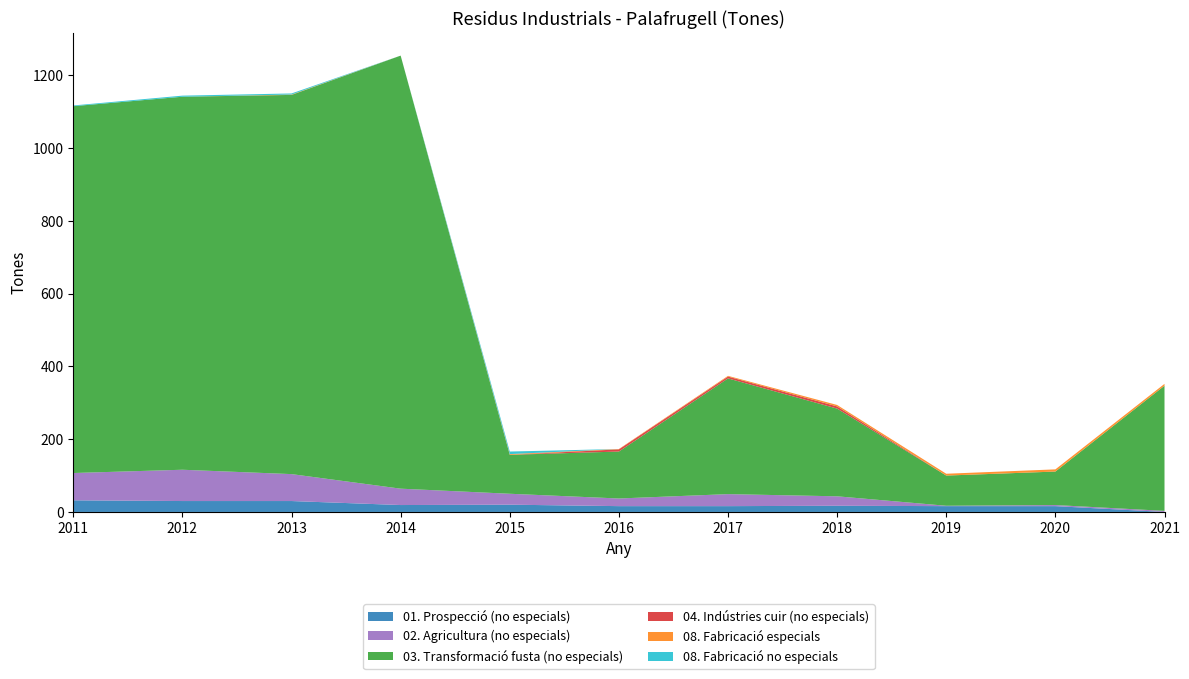

Reading right to left, what are all the values shown in this chart?

01. Prospecció (no especials): 0	16	16	17	16	16	20	19	30	30	32
02. Agricultura (no especials): 3	3	1	26	33	21	30	45	74	86	75
03. Transformació fusta (no especials): 344	92	83	241	318	129	107	1190	1042	1025	1008
04. Indústries cuir (no especials): 0	0	0	6	5	6	0	0	0	0	0
08. Fabricació especials: 5	6	5	4	2	1	2	0	1	0	0
08. Fabricació no especials: 0	0	0	0	0	0	7	0	3	3	2